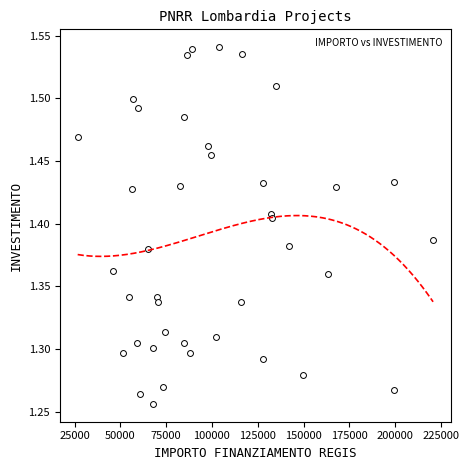

What is the range of Y values (max minus min)?

0.3